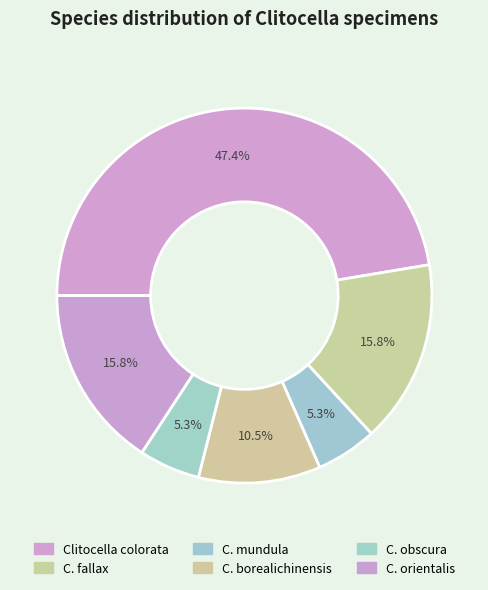

How many slices are in this pie chart?

6